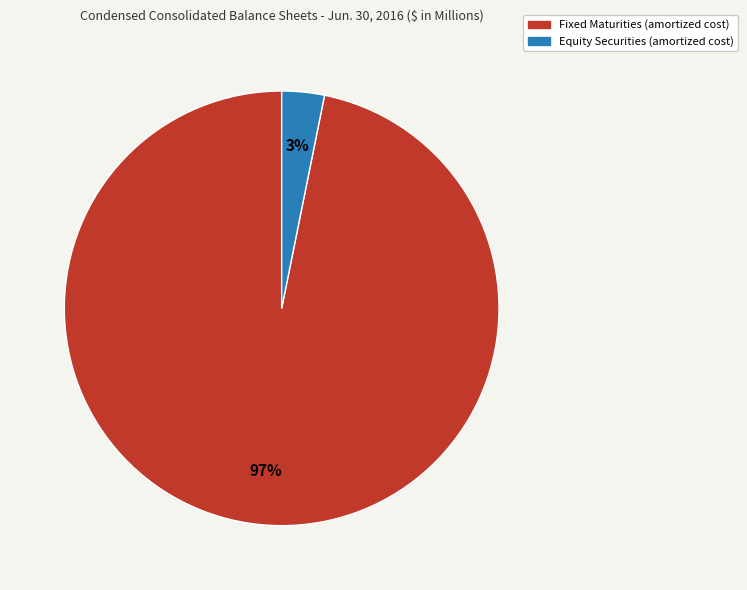

Which slice represents more than half of the pie?

Fixed Maturities (amortized cost)